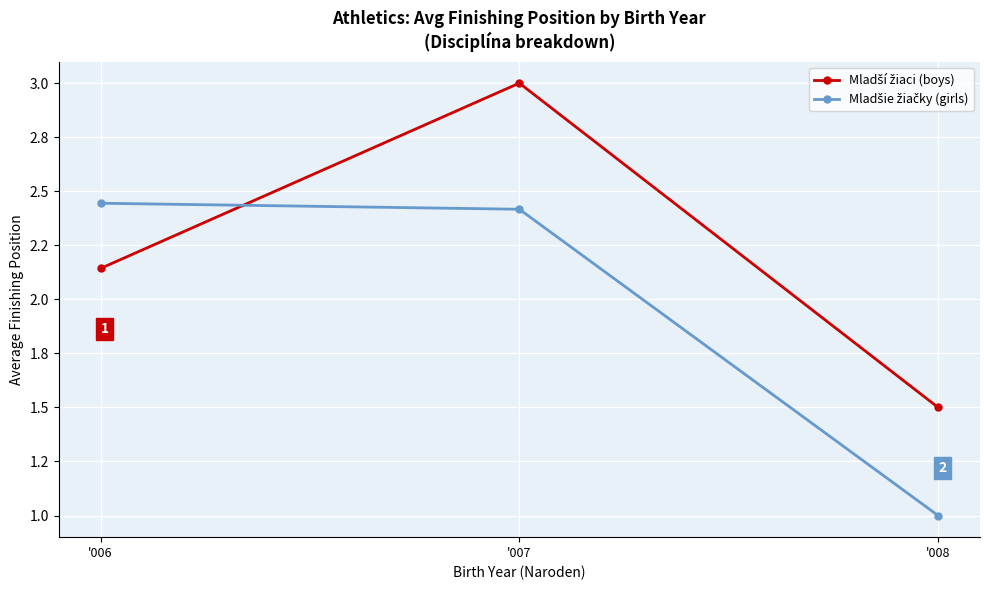

Is this an area chart (filled region under the line)?

No